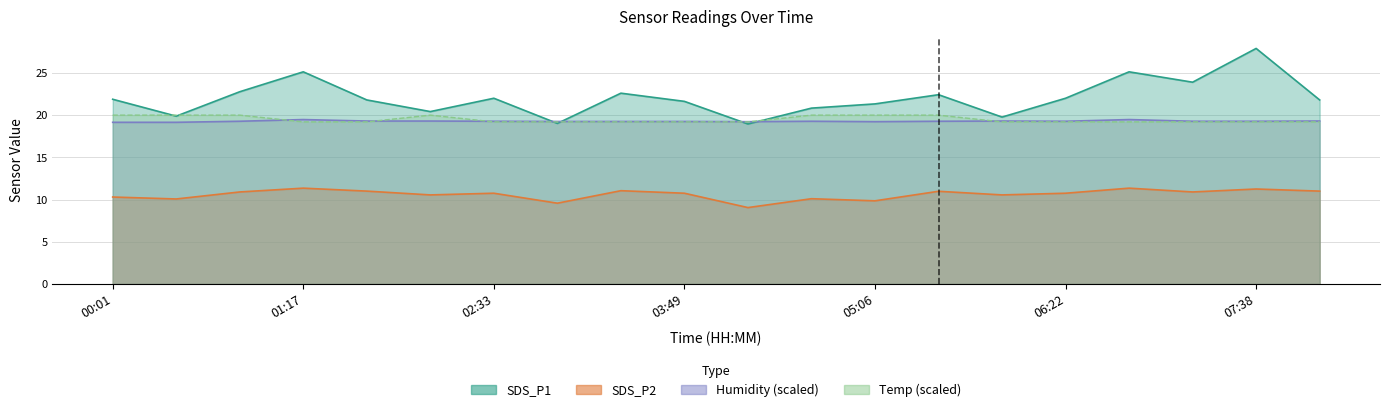

Which category has the lowest value in the SDS_P1 series?

04:15